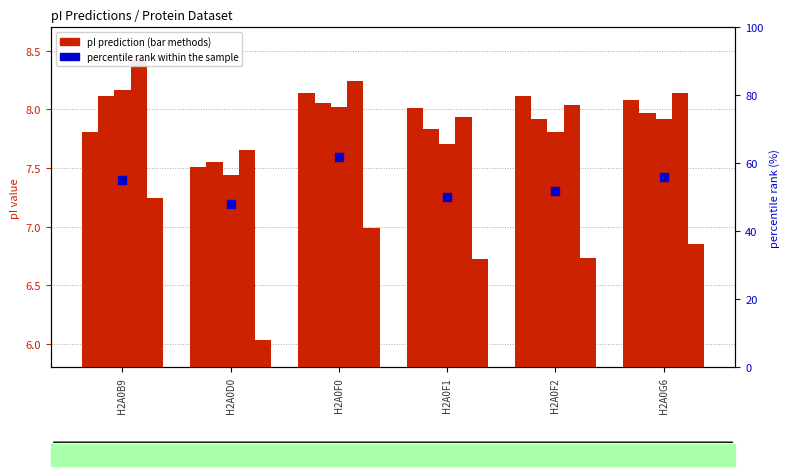

At which category is the sum across all series the highest?

H2A0F0